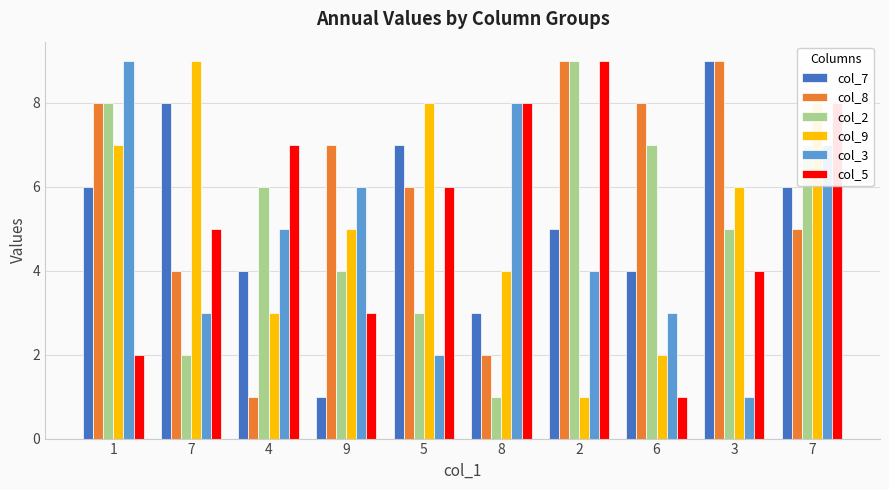

What are all the series names shown in the legend?

col_7, col_8, col_2, col_9, col_3, col_5